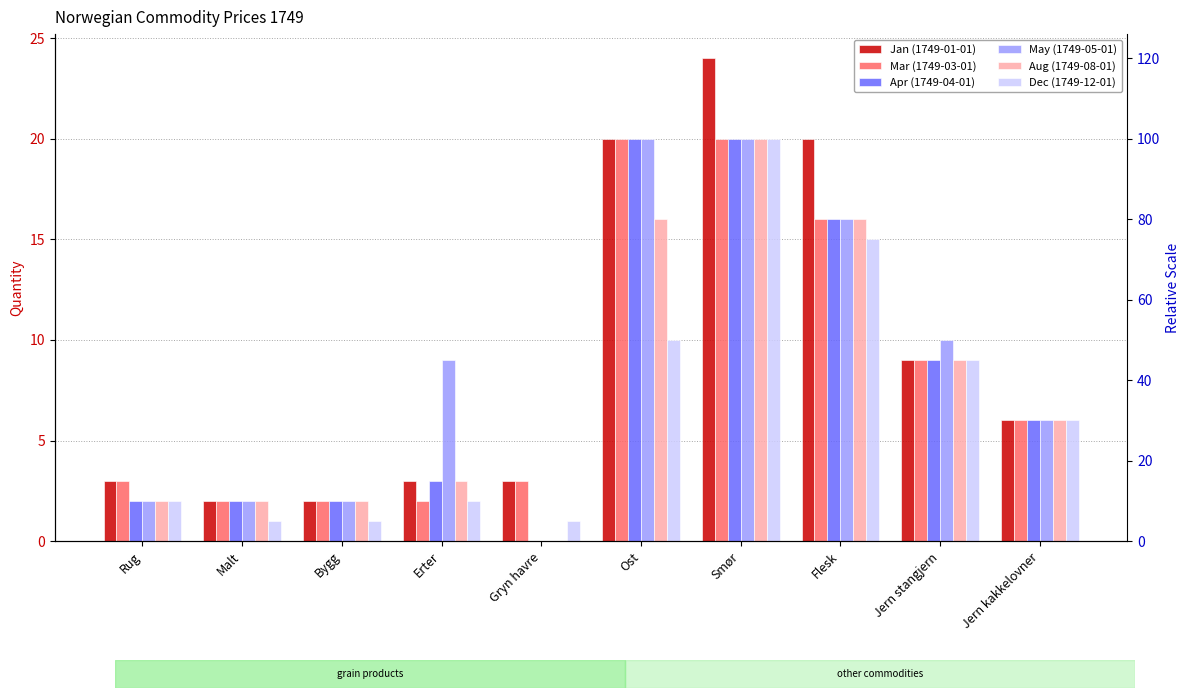

Reading left to right, extract all data points from this chart.

Jan (1749-01-01): Rug=3	Malt=2	Bygg=2	Erter=3	Gryn havre=3	Ost=20	Smør=24	Flesk=20	Jern stangjern=9	Jern kakkelovner=6
Mar (1749-03-01): Rug=3	Malt=2	Bygg=2	Erter=2	Gryn havre=3	Ost=20	Smør=20	Flesk=16	Jern stangjern=9	Jern kakkelovner=6
Apr (1749-04-01): Rug=2	Malt=2	Bygg=2	Erter=3	Gryn havre=0	Ost=20	Smør=20	Flesk=16	Jern stangjern=9	Jern kakkelovner=6
May (1749-05-01): Rug=2	Malt=2	Bygg=2	Erter=9	Gryn havre=0	Ost=20	Smør=20	Flesk=16	Jern stangjern=10	Jern kakkelovner=6
Aug (1749-08-01): Rug=2	Malt=2	Bygg=2	Erter=3	Gryn havre=0	Ost=16	Smør=20	Flesk=16	Jern stangjern=9	Jern kakkelovner=6
Dec (1749-12-01): Rug=2	Malt=1	Bygg=1	Erter=2	Gryn havre=1	Ost=10	Smør=20	Flesk=15	Jern stangjern=9	Jern kakkelovner=6